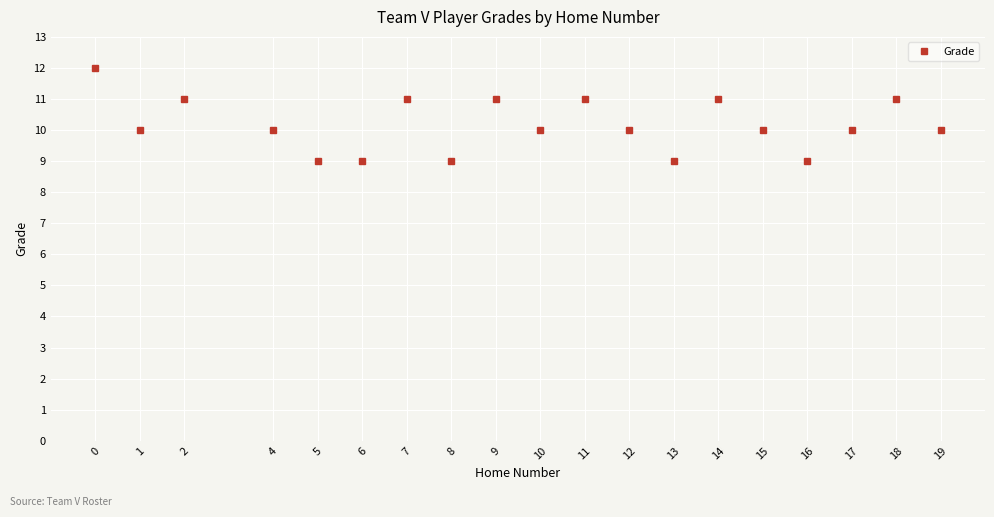

What is the value of the 18th point from the left?

11